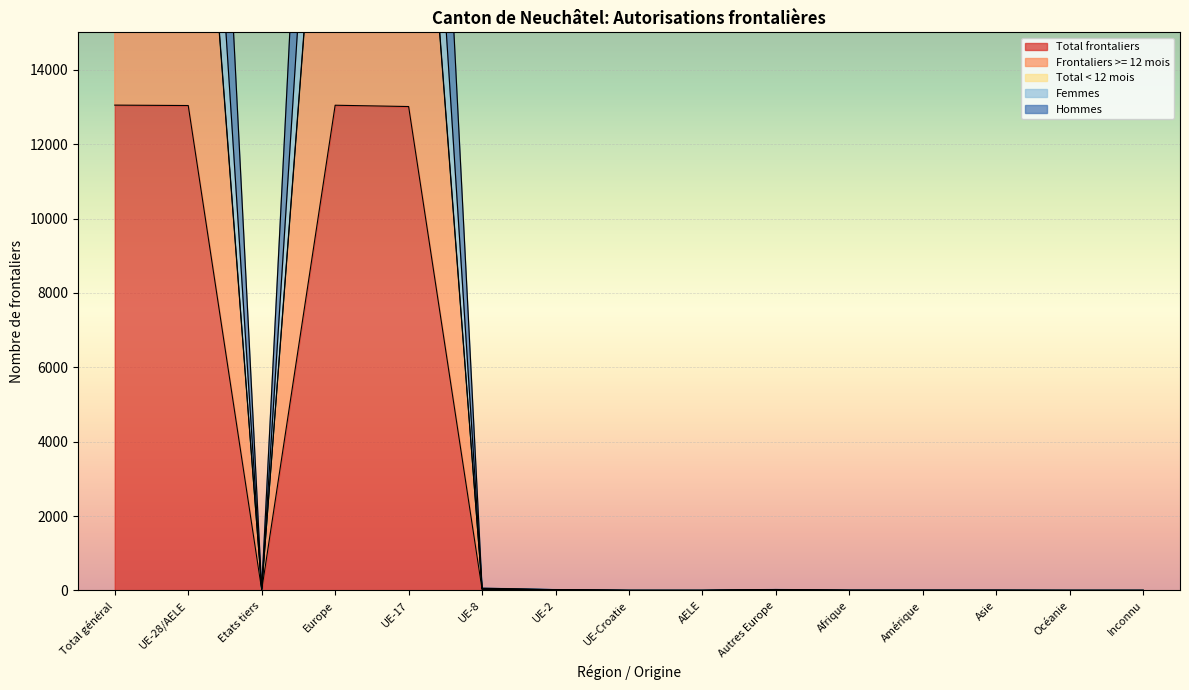

Where is Total frontaliers nearest to the value 6526?

UE-17